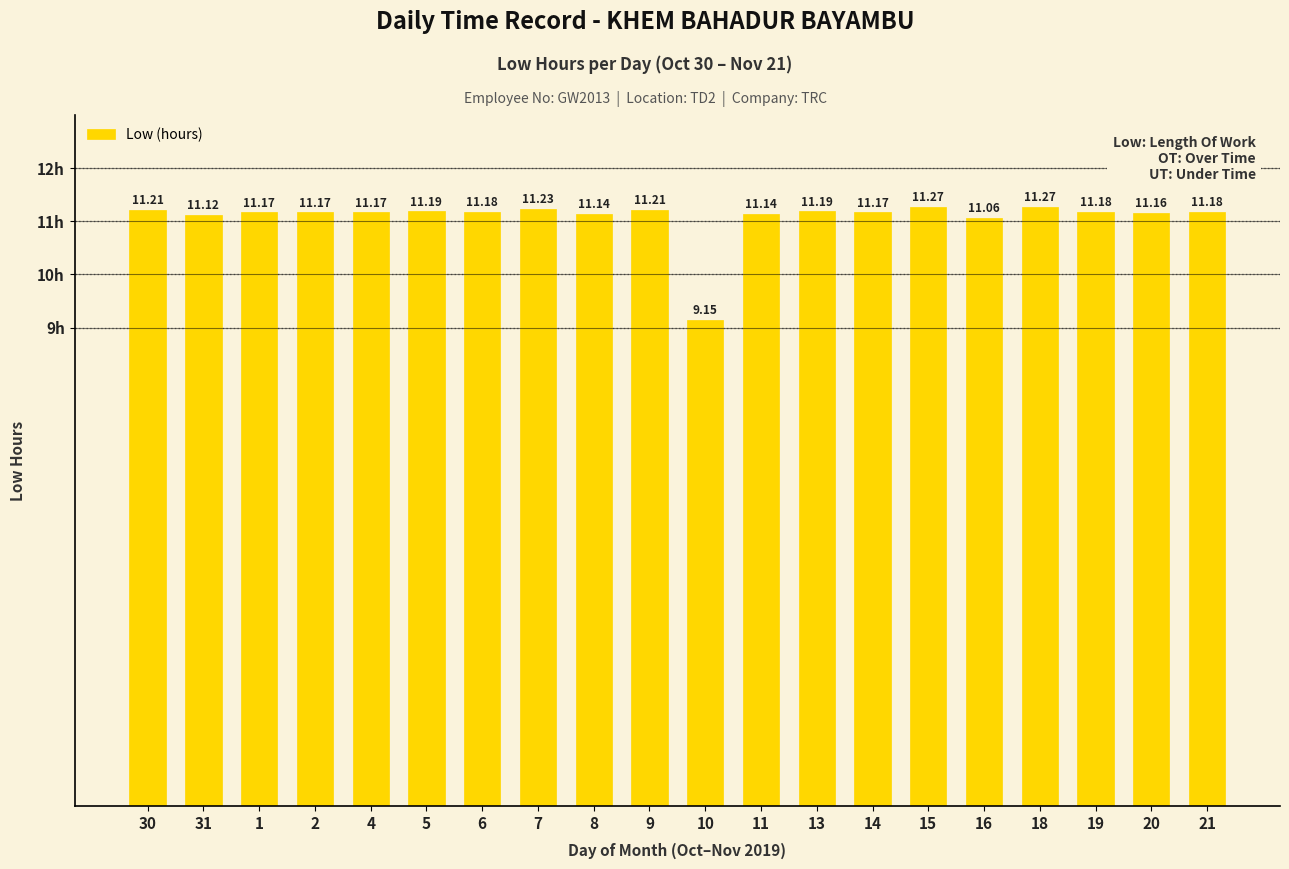

What is the difference between the maximum and minimum values?

2.1